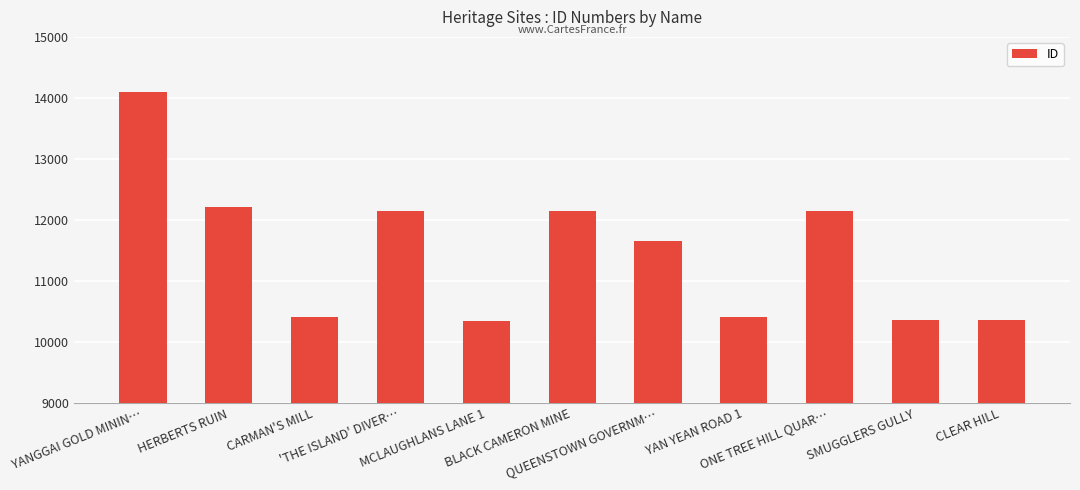

Approximately how many times larger is the value at 'THE ISLAND' DIVER… compared to QUEENSTOWN GOVERNM…?

1.0